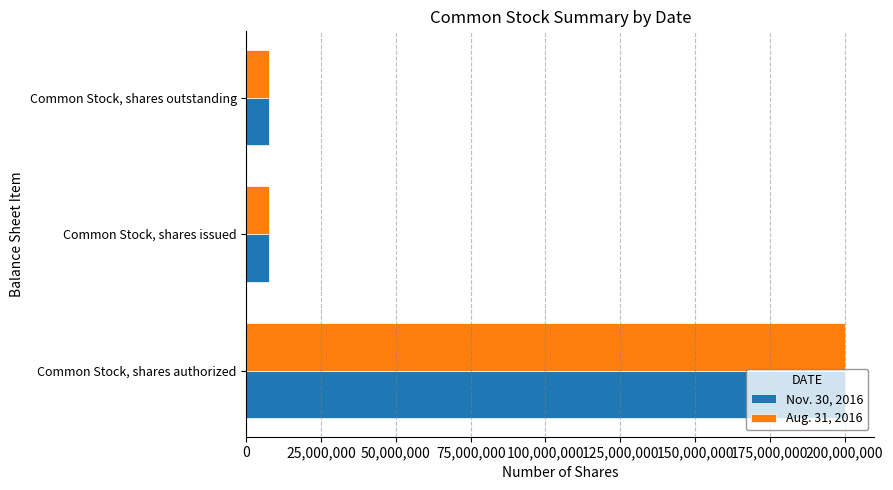

What is the difference between the maximum and second lowest values in the Nov. 30, 2016 series?

192387500